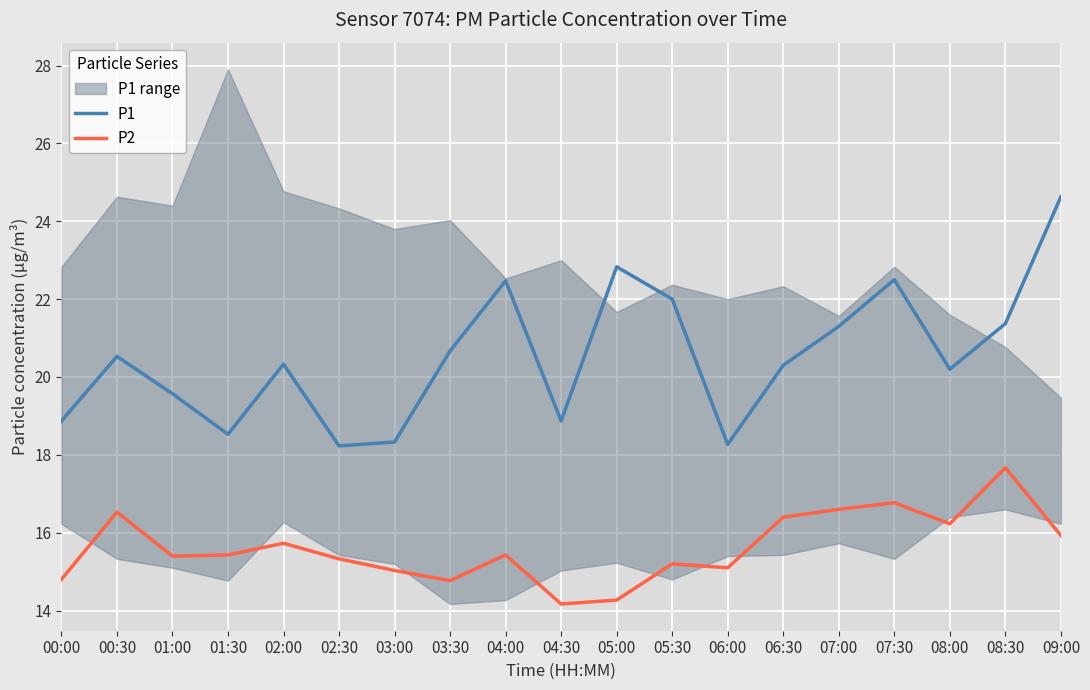

True or false: P2 and P1 intersect in this chart.

False